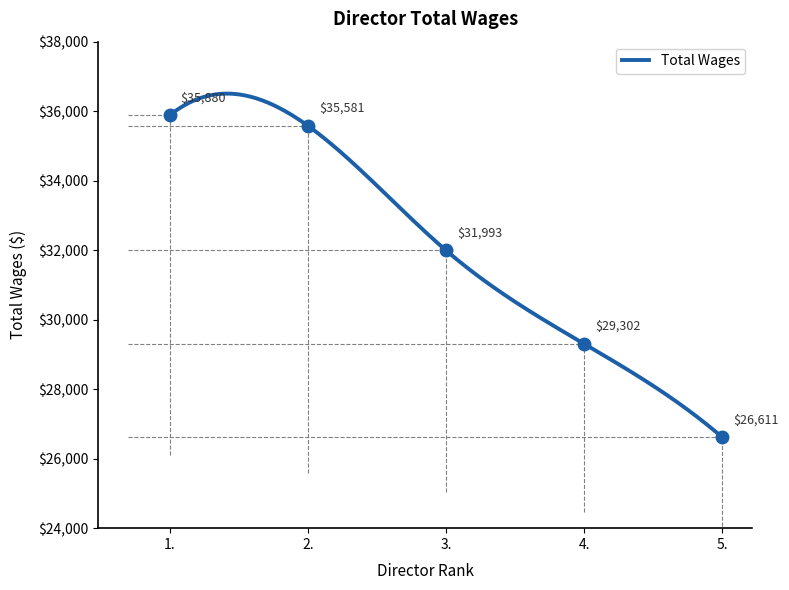

True or false: the data has more than 2 interior local peaks.

False